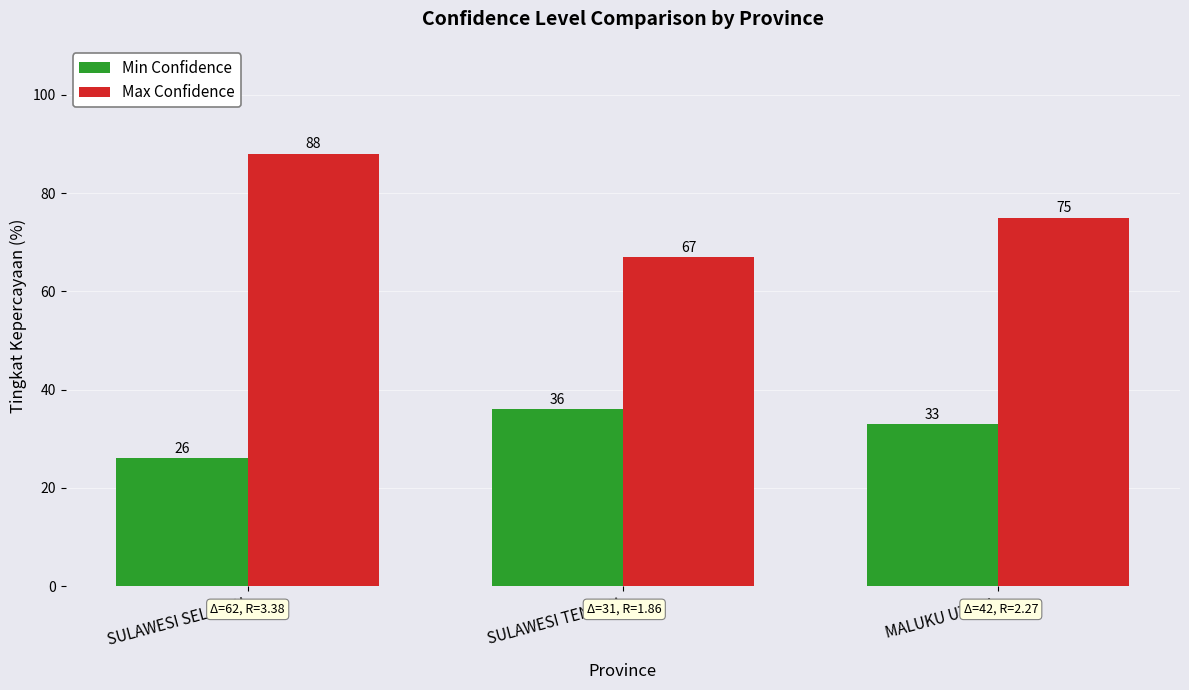

What is the spread (max minus min) of values at SULAWESI SELATAN?

62